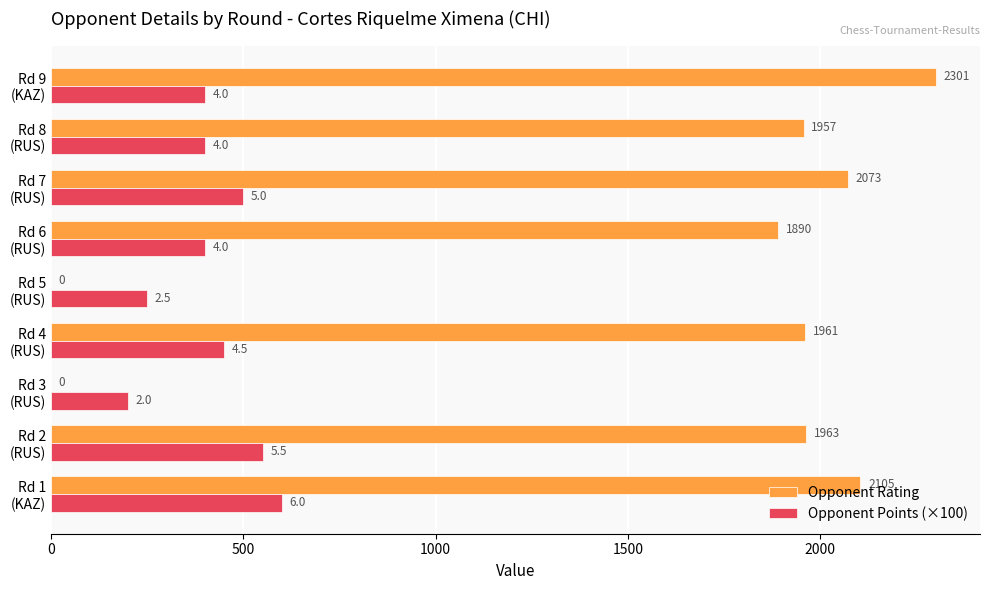

What is the greatest value displayed?

2301